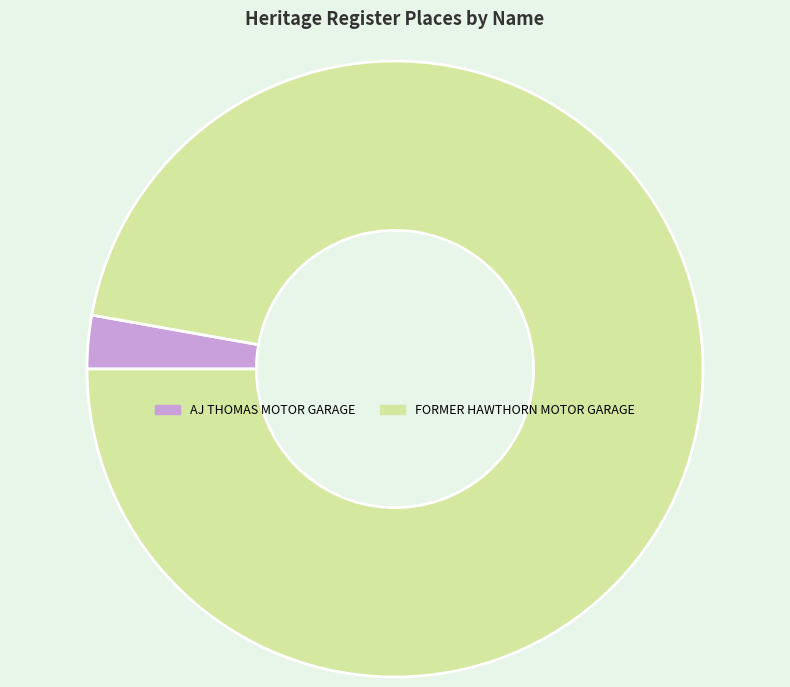

Which category has the biggest portion of the pie?

FORMER HAWTHORN MOTOR GARAGE